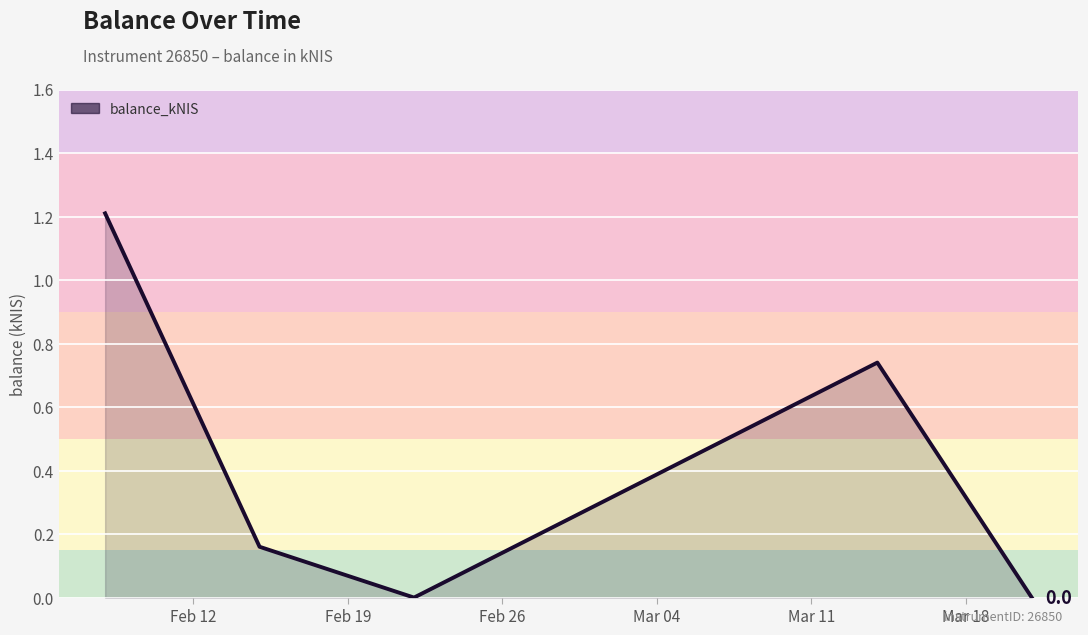

What is the maximum value shown in the chart?

1.2